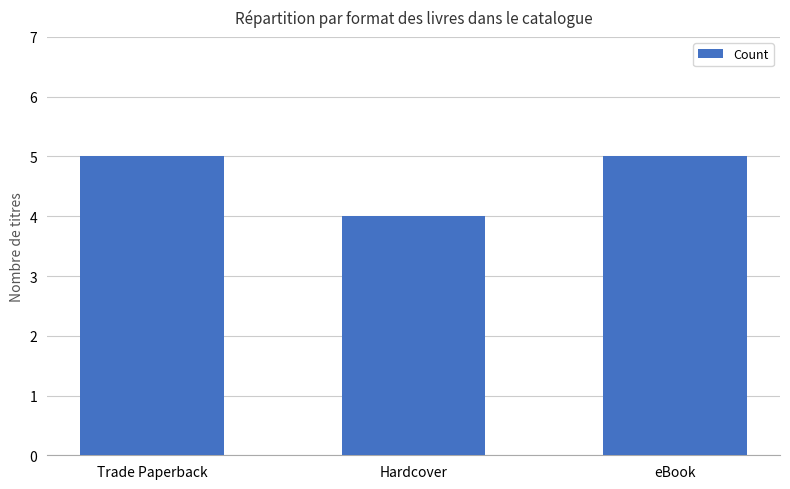

What is the average value?

5